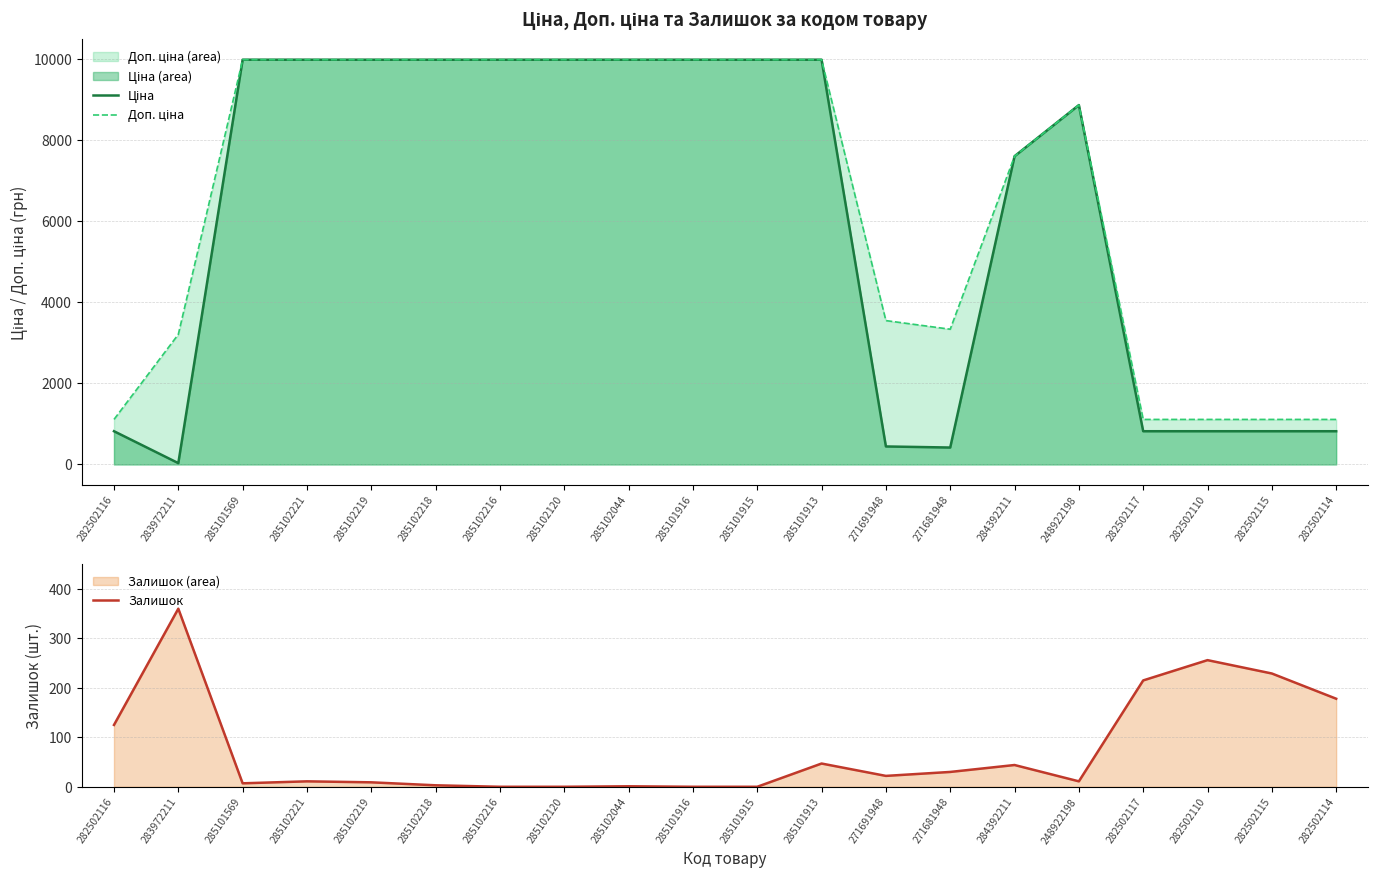

How many times do Залишок and Ціна cross each other?

2